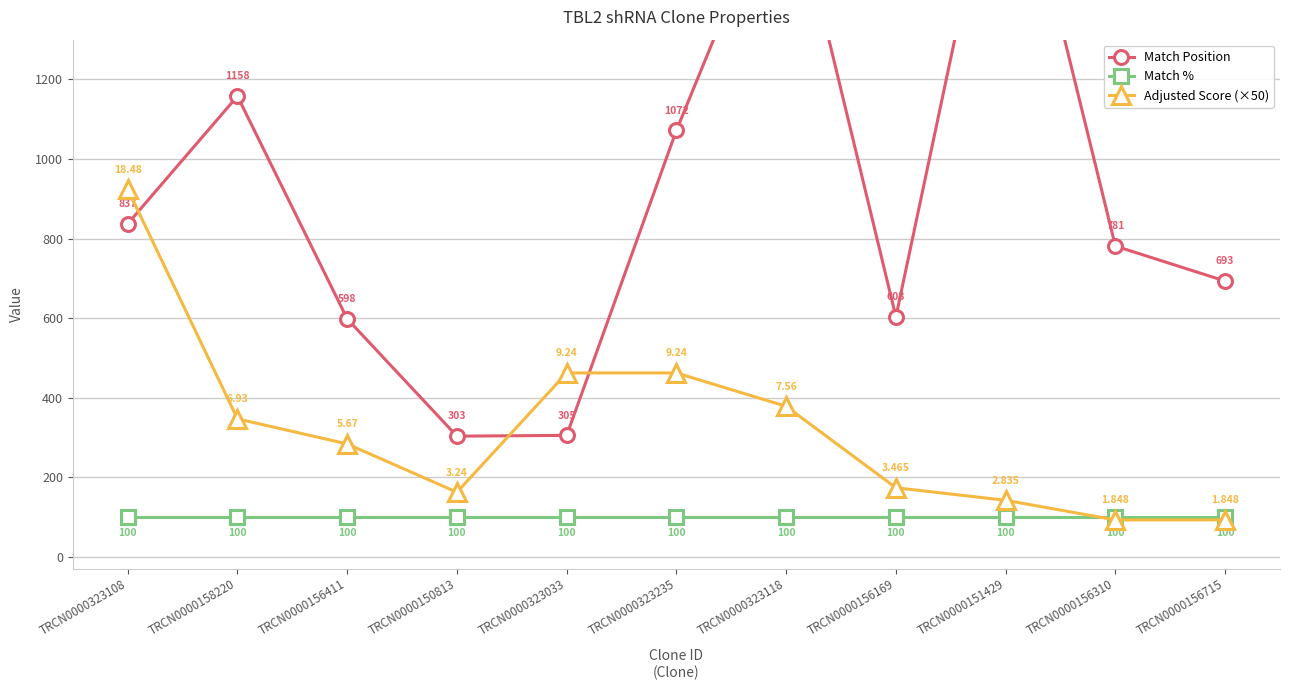

Is it true that Adjusted Score (×50) equals 346.5 at TRCN0000158220?

True